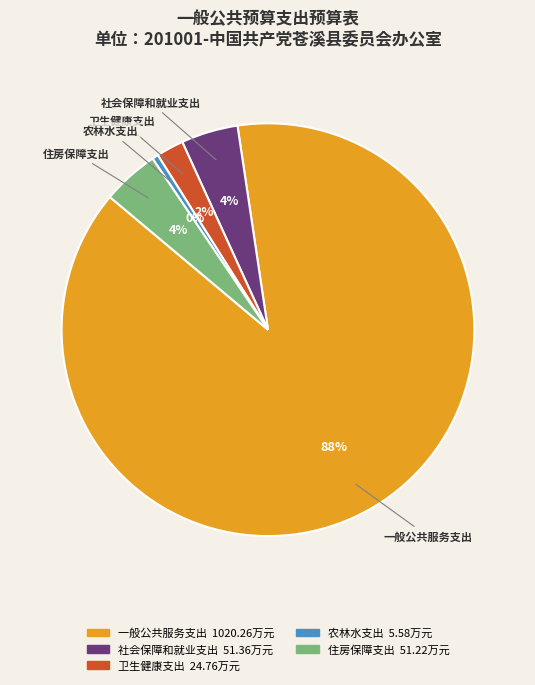

How many slices are in this pie chart?

5